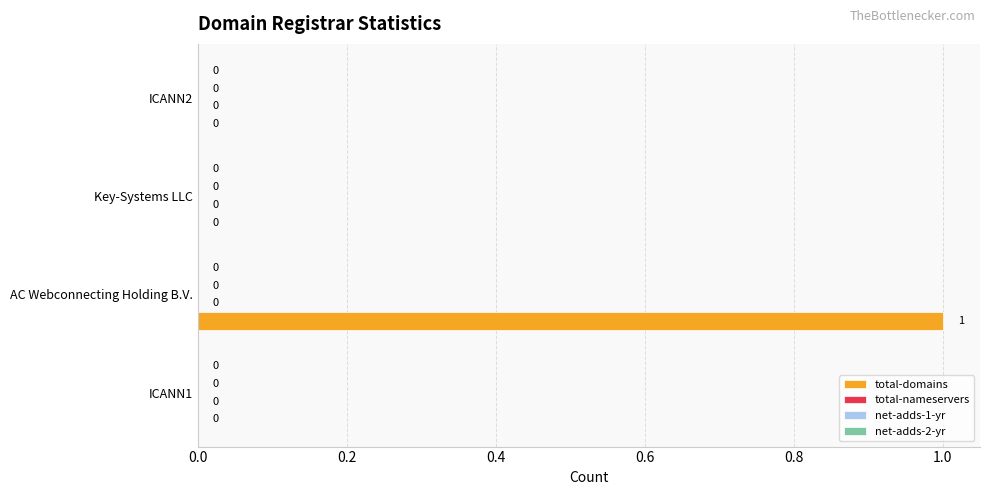

How many values are between 0 and 1?

4